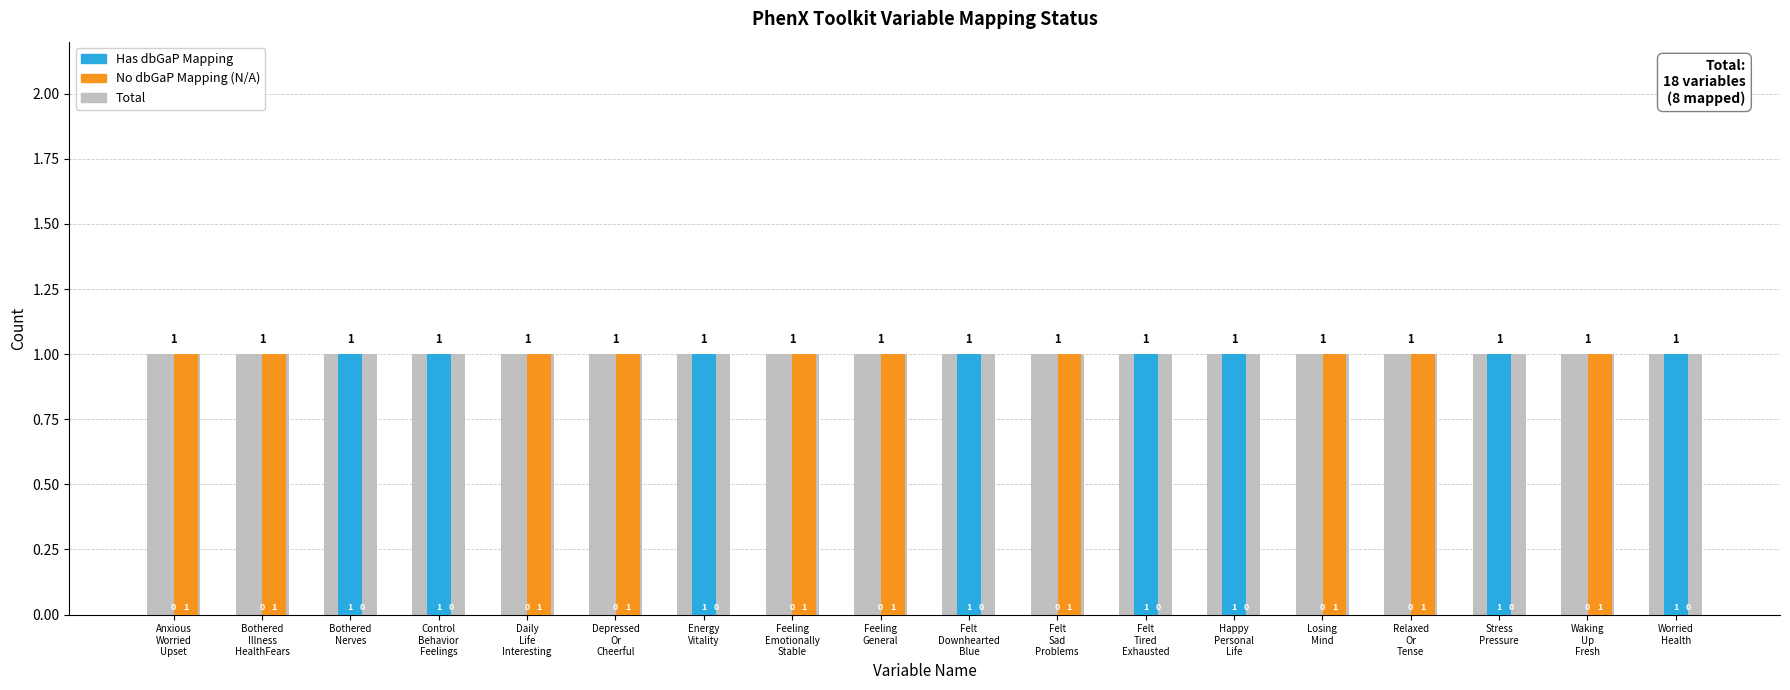

True or false: Has dbGaP Mapping has a value of 1 at Control
Behavior
Feelings.

True